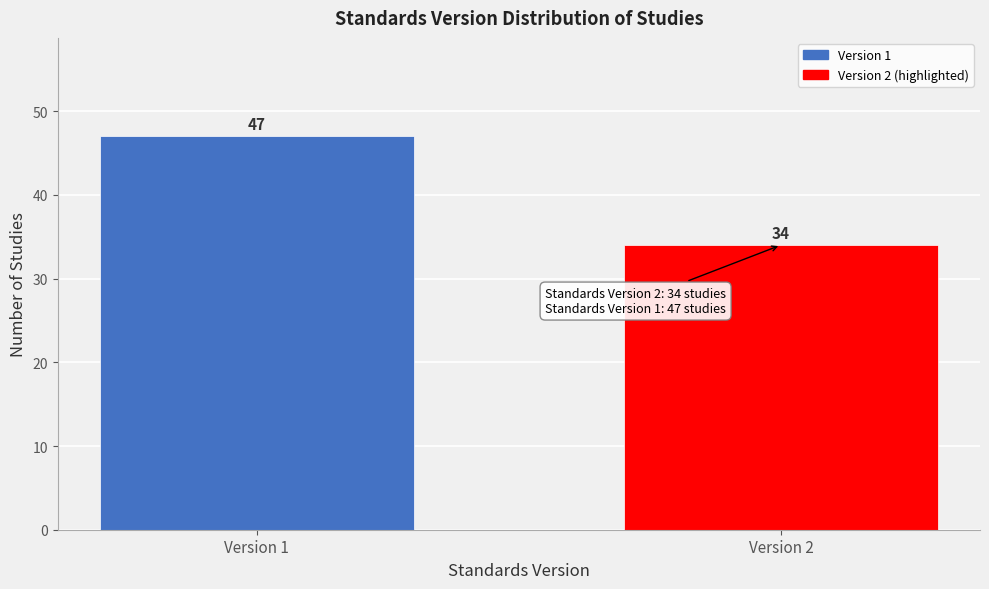

Reading right to left, transcribe all the data shown in this chart.

34	47